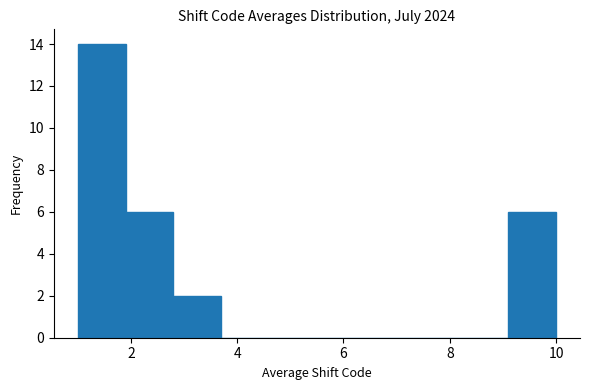

Over which range of the x-axis is the bar tallest?

1.0 to 1.9